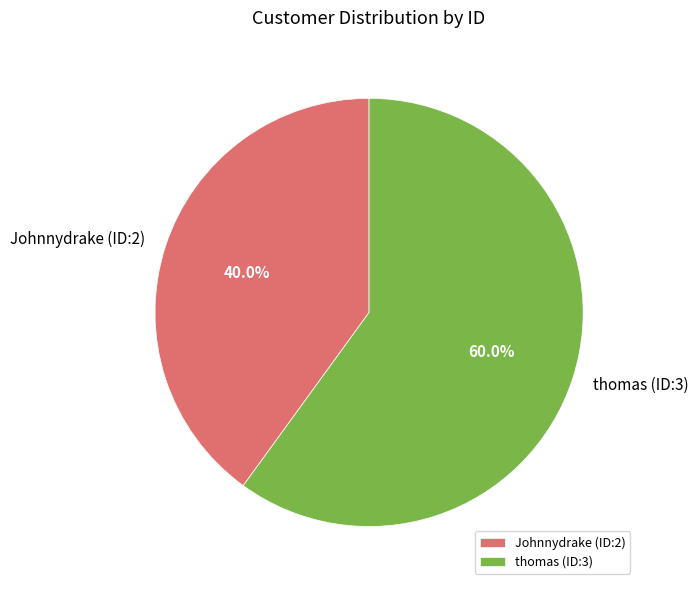

What is the majority slice?

thomas (ID:3)